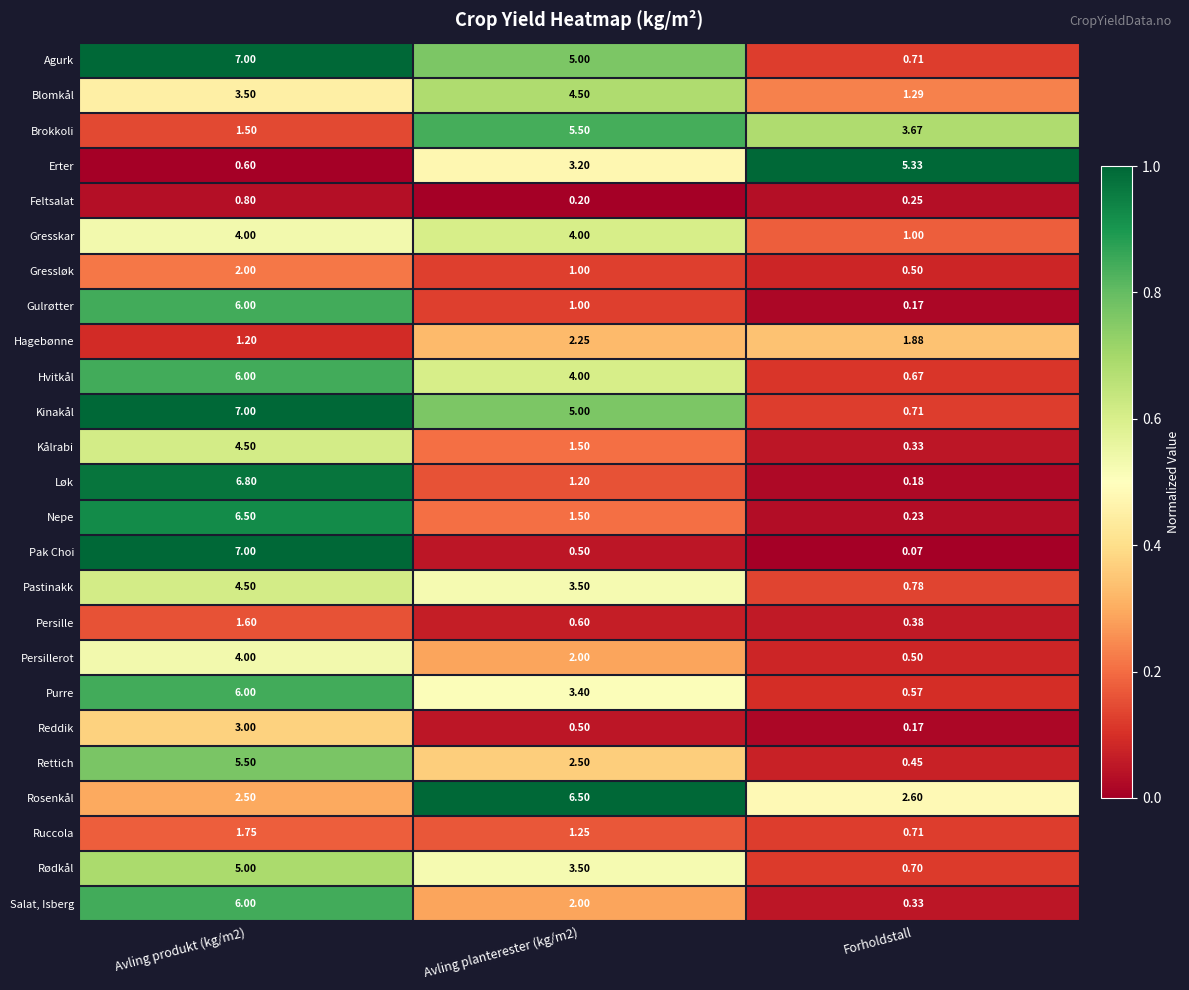

Which series has the widest spread of values?

Pak Choi